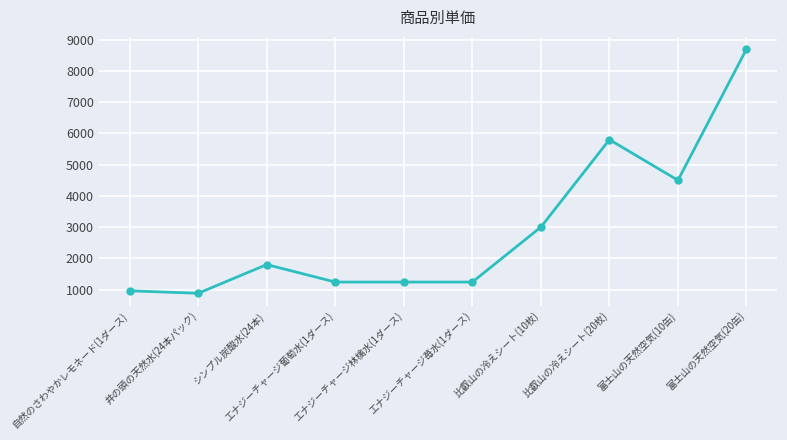

True or false: the data shows 5800 at 比叡山の冷えシート(20枚).

True